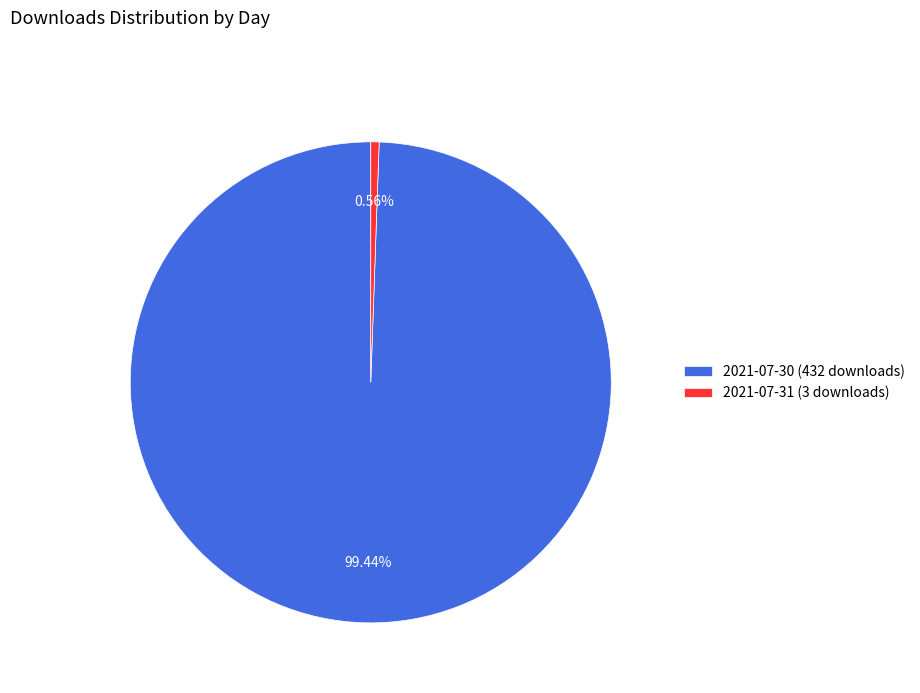

How many segments does this pie chart have?

2